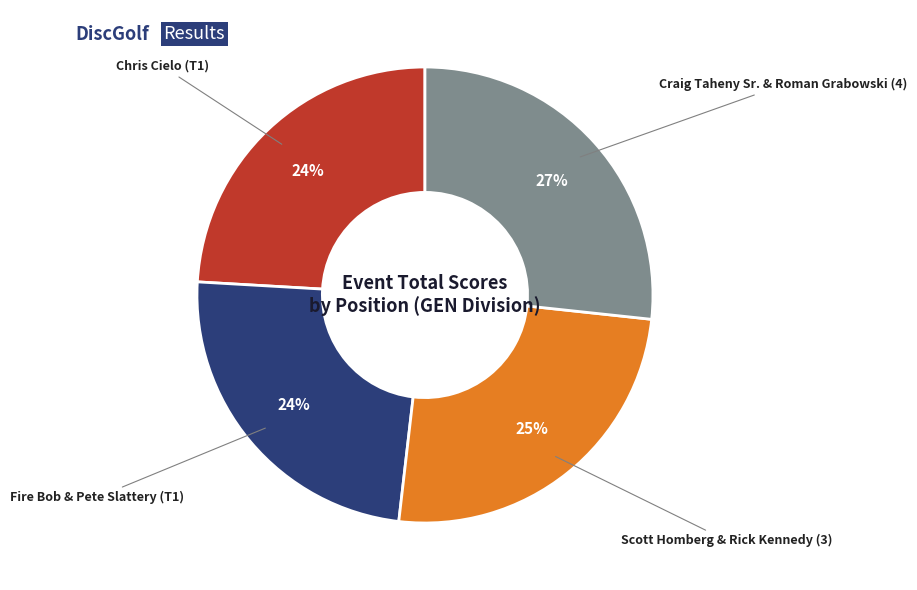

Which category has the biggest portion of the pie?

Craig Taheny Sr. & Roman Grabowski (4)